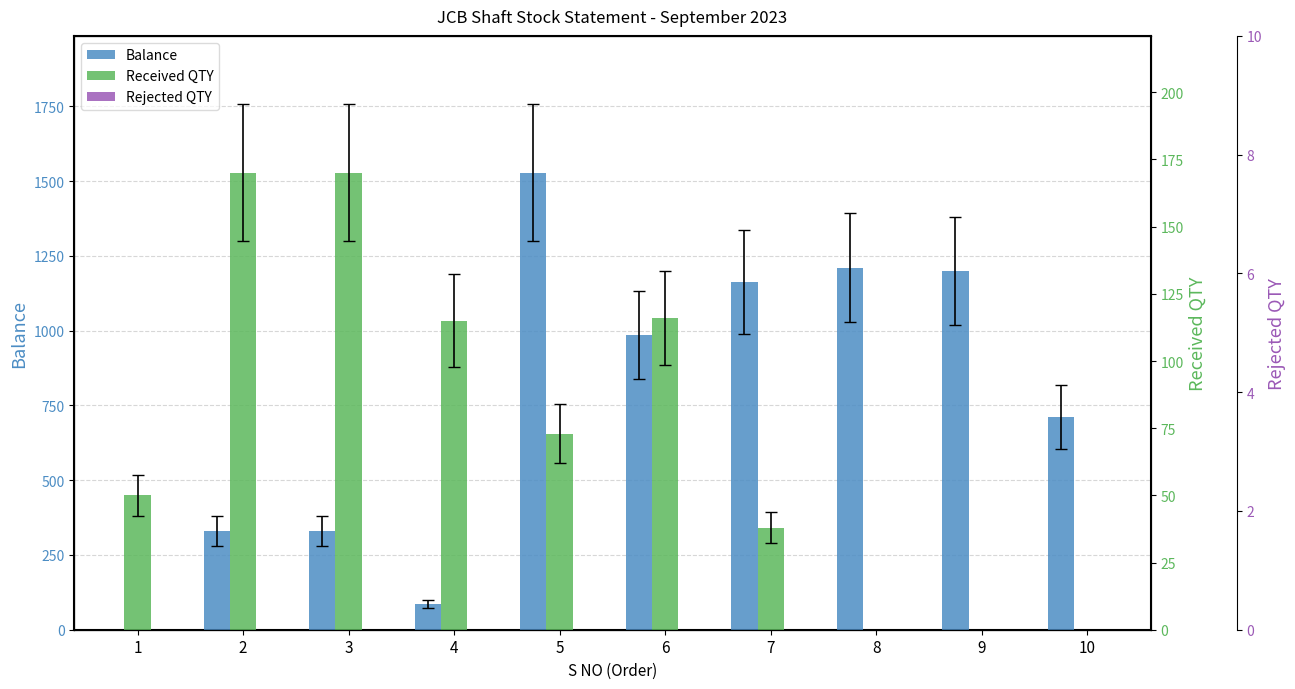

How many bars are there in each group?

3